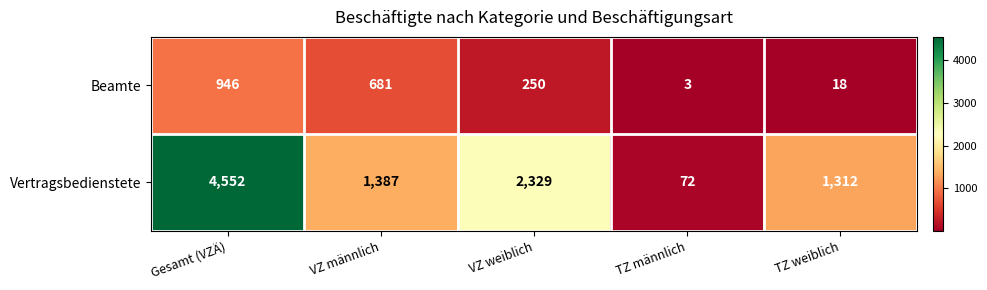

How many data points does each series have?

5